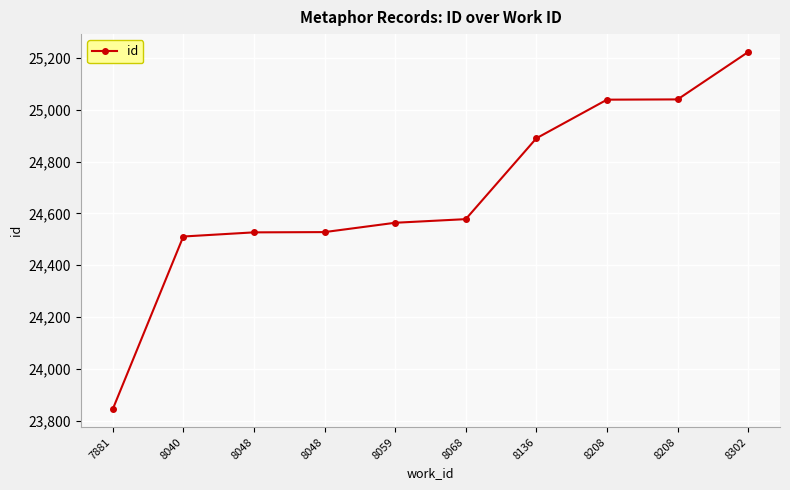

Read the value at 8068, to the nearest 50.

24600